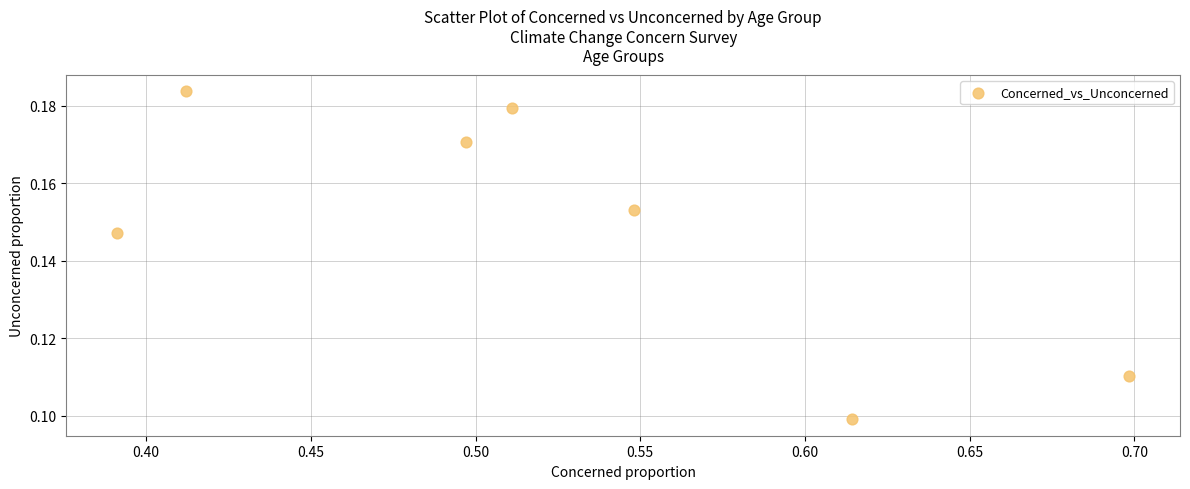

What is the average X value?

0.5